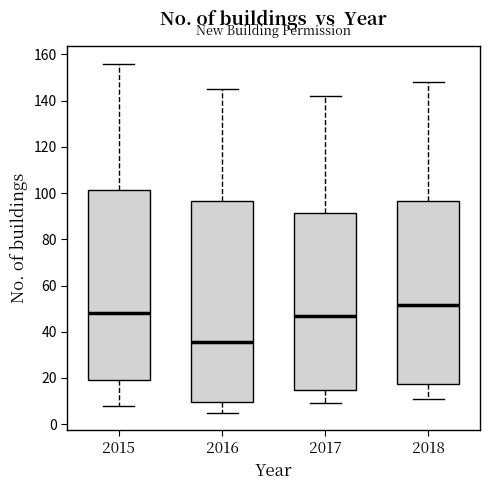

Where is the upper edge of the box at x = 2015 on the y-axis? The values are not printed on the chart, so give them approximately, as read against the axis.

102